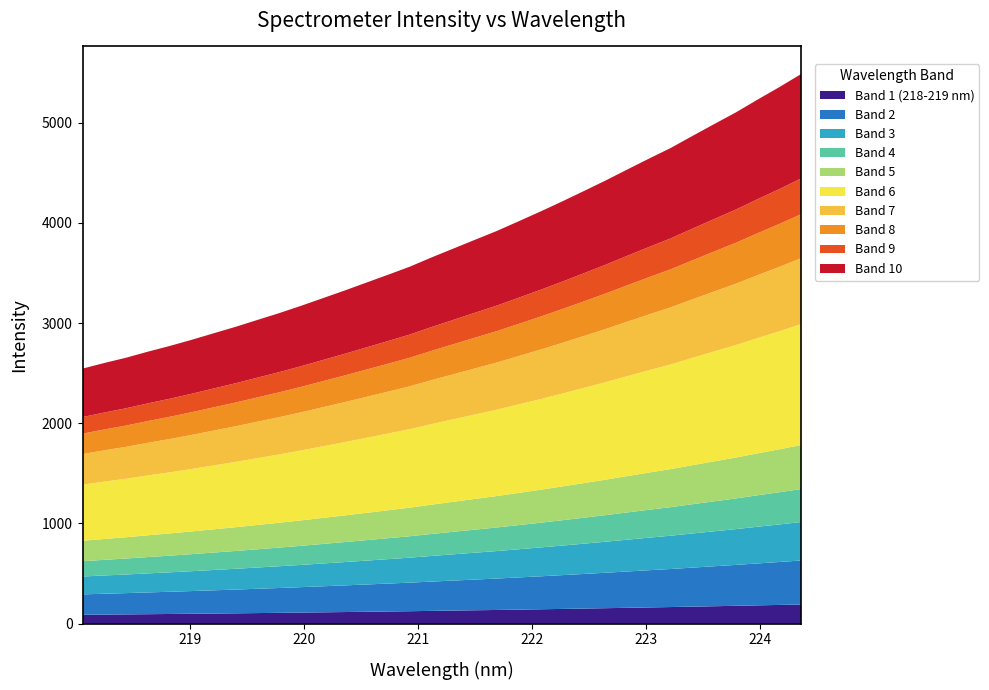

Reading left to right, transcribe all the data shown in this chart.

2545.9	2602.1	2654.8	2715.1	2771.8	2833.0	2897.4	2961.6	3030.2	3098.2	3170.8	3246.9	3323.2	3402.5	3481.4	3561.7	3654.0	3742.4	3830.8	3918.5	4014.8	4112.1	4212.7	4316.9	4422.1	4532.4	4641.3	4747.8	4867.7	4986.2	5103.3	5231.2	5355.8	5486.4